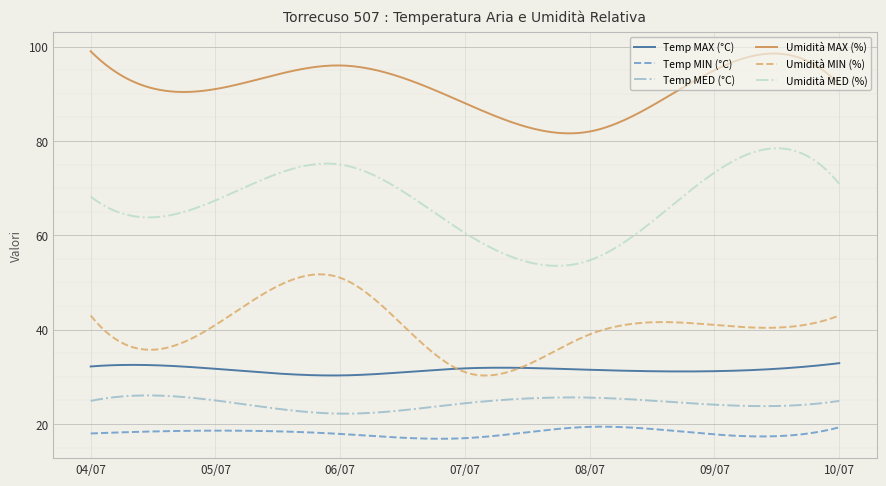

Which series has the widest spread of values?

Umidità MED (%)